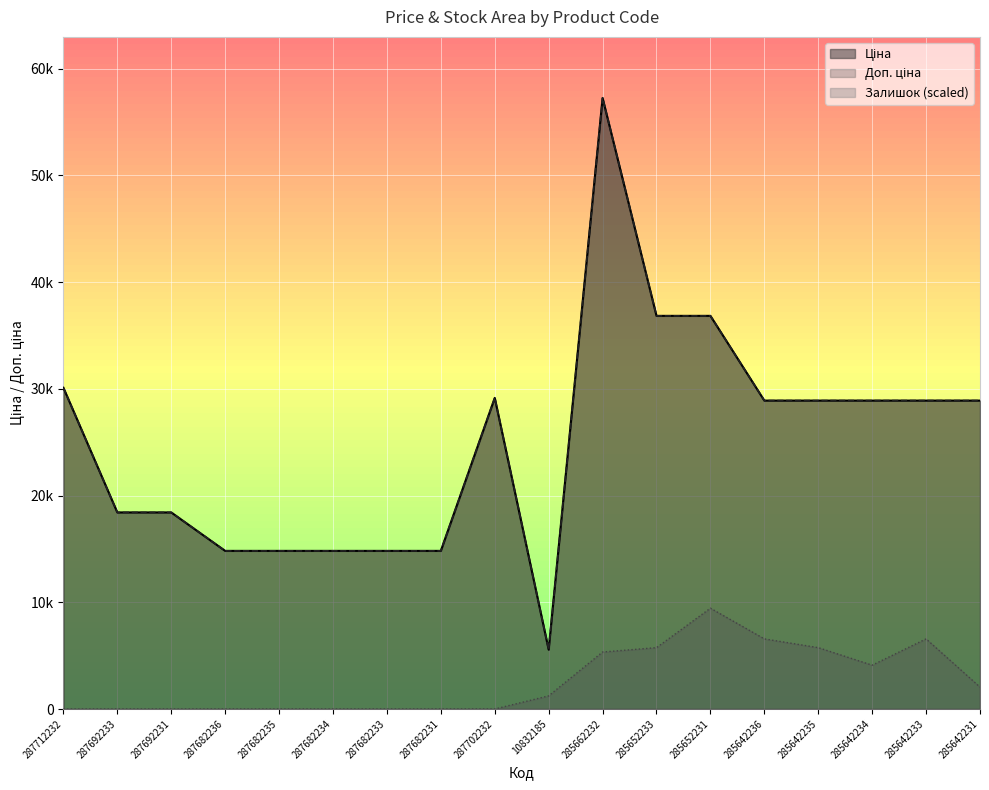

What is the maximum value shown in the chart?

57258.0